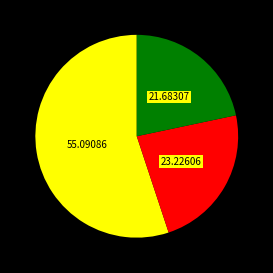

Does any single category account for the majority?

Yes